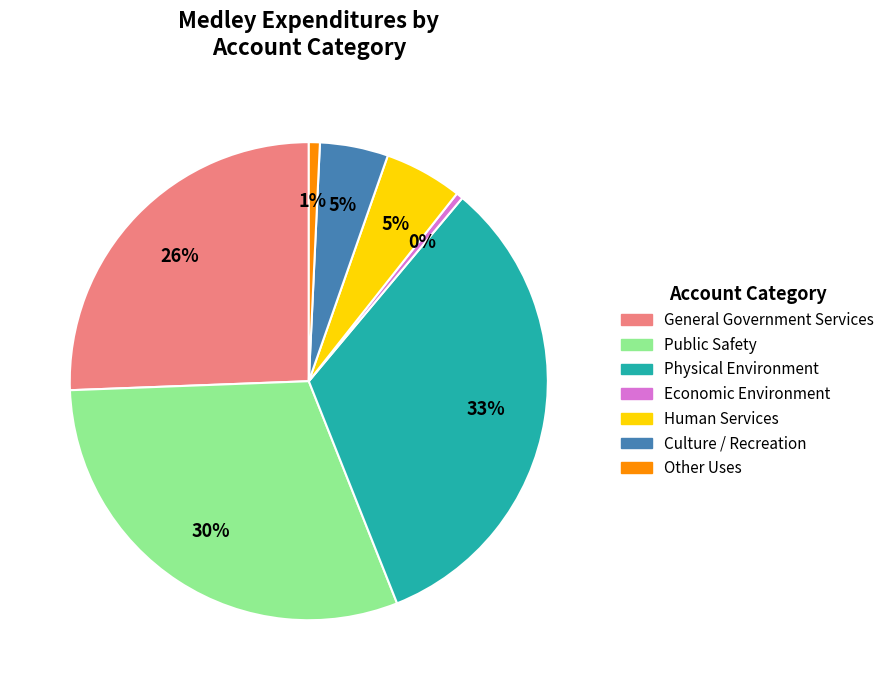

Combined, do Culture / Recreation and Human Services account for over 50%?

No